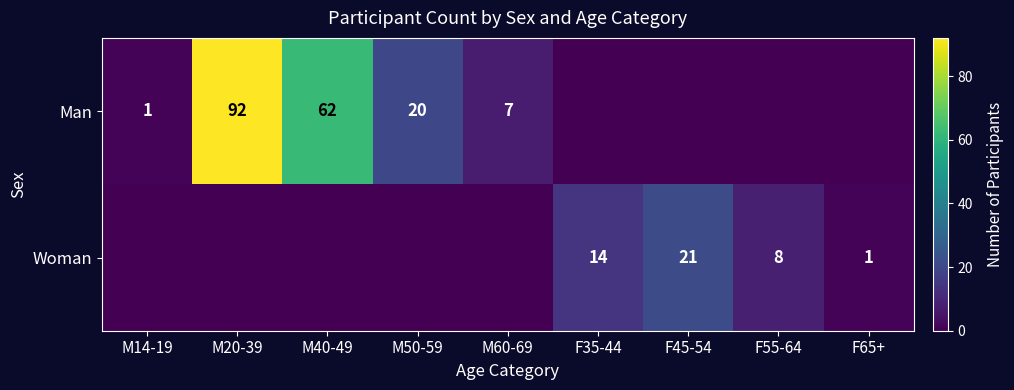

The value of Woman at F35-44 is 14. True or false?

True